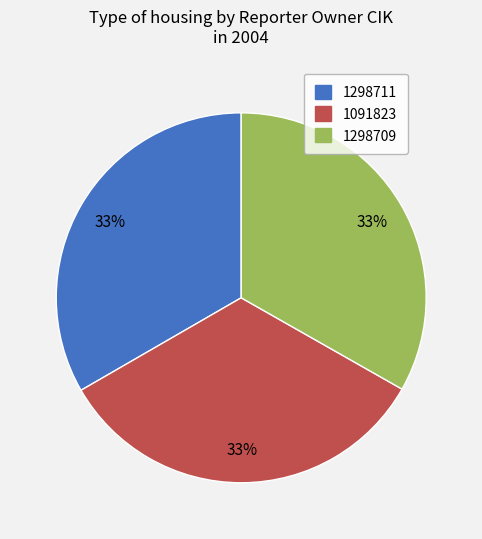

Count the number of slices in the pie.

3